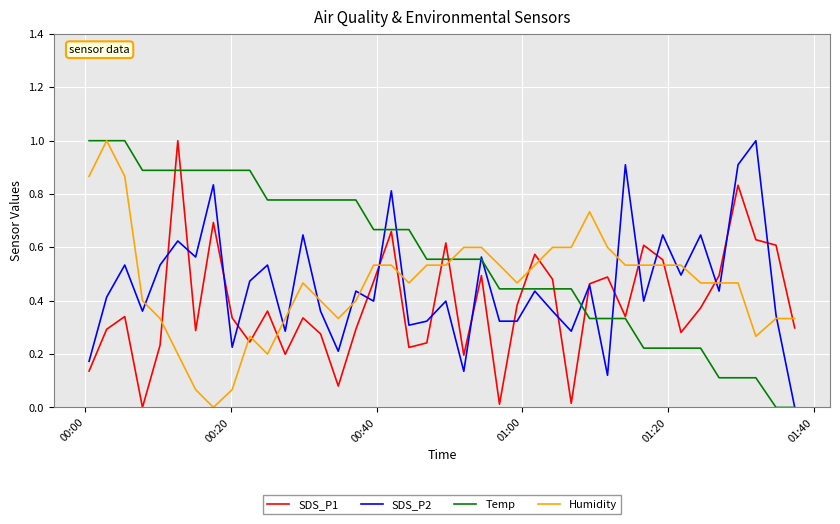

Which series has the largest total across all categories?

Temp